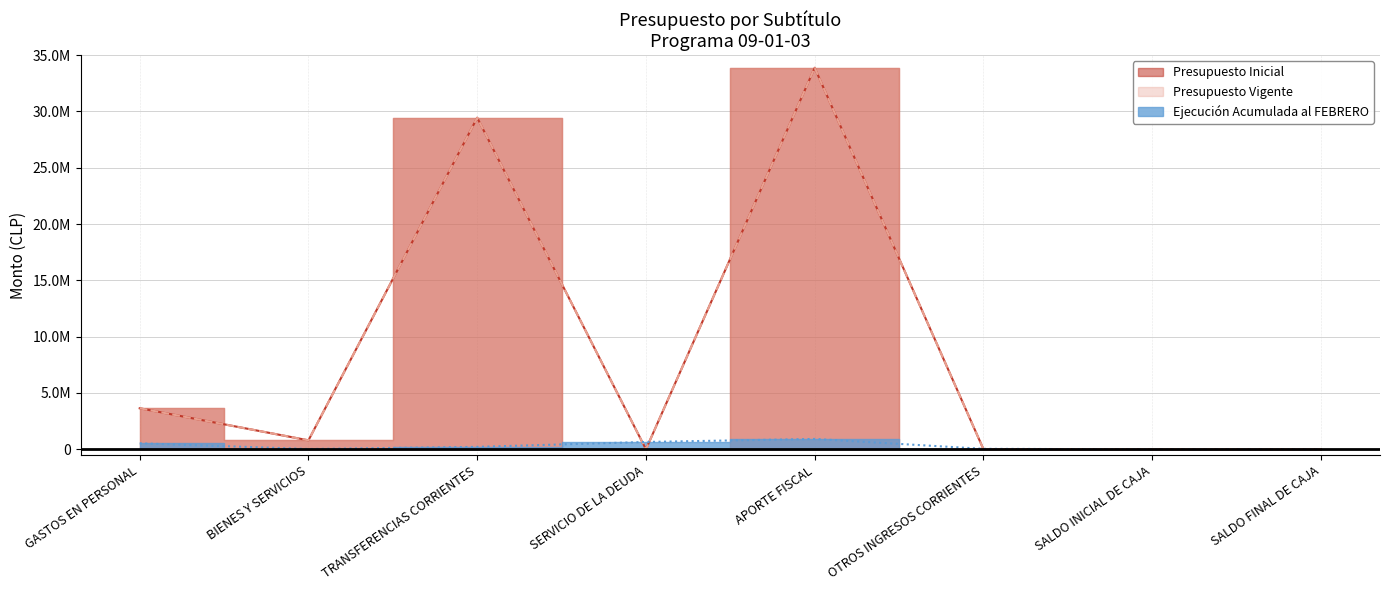

Which series has the largest range (max minus min)?

Presupuesto Inicial